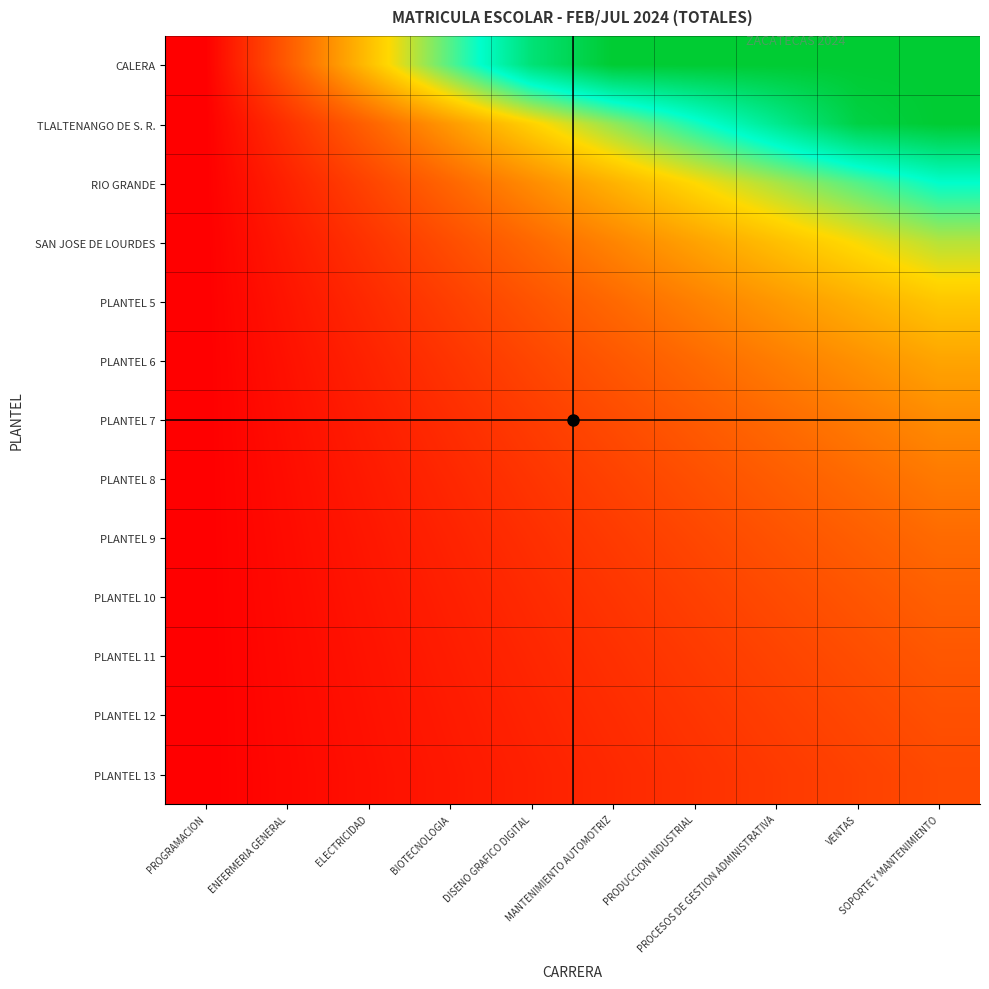

Which series has the widest spread of values?

CALERA